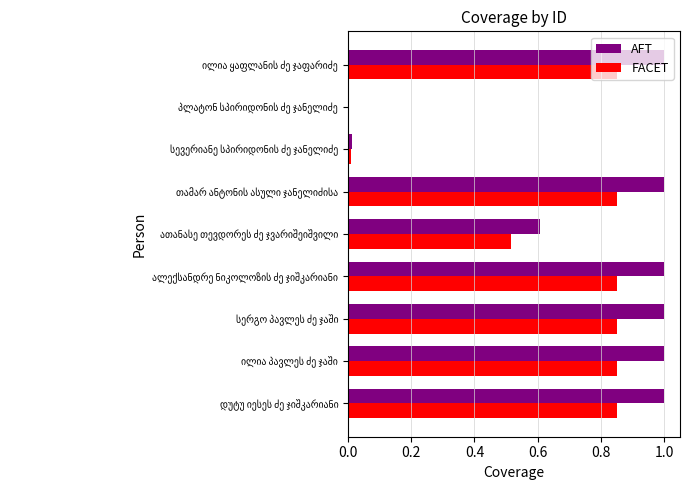

What is the maximum value for AFT?

1.0